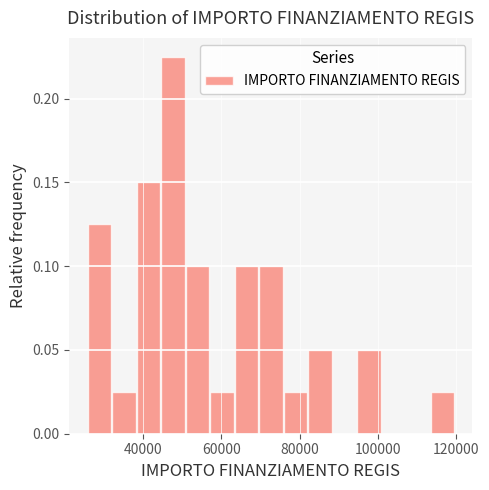

Read against the x-axis, roughly where is the centre of the tallest bar?

48000